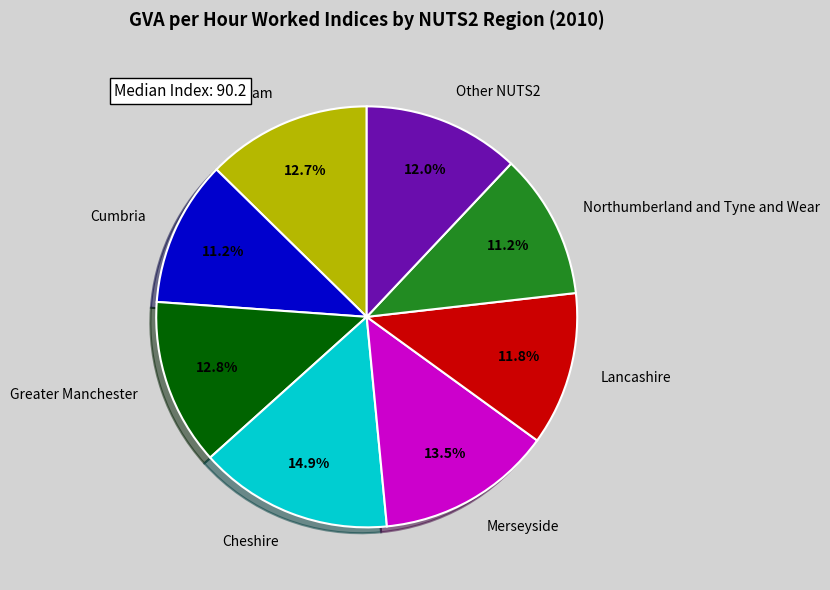

Which category has the biggest portion of the pie?

Cheshire